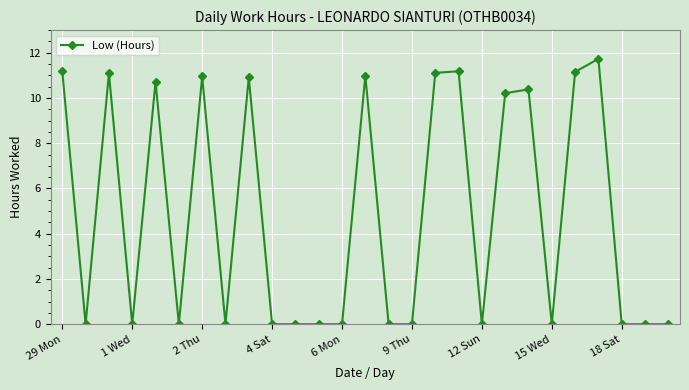

Count the number of categories in the chart.

27